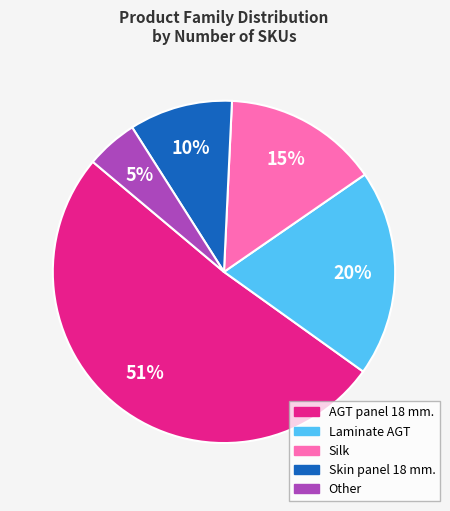

To the nearest percent, what is the average slice percentage?

20%